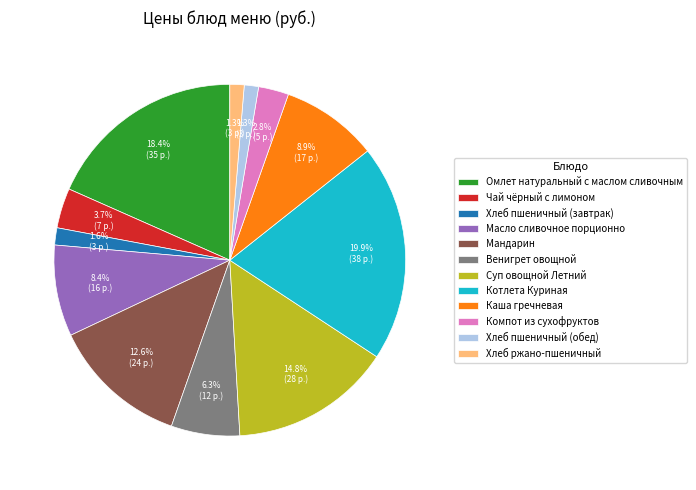

Which slice is the largest?

Котлета Куриная